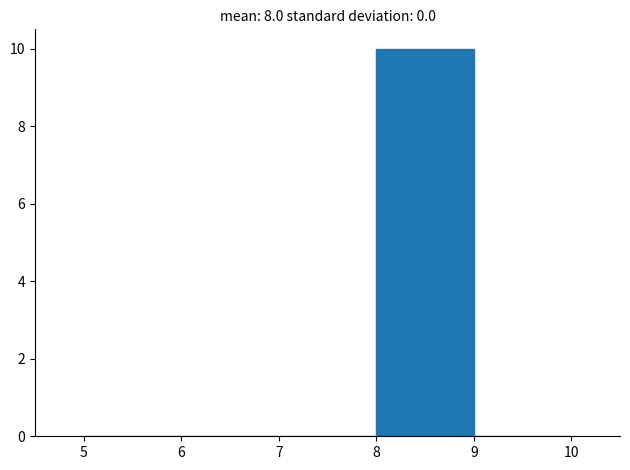

Over which range of the x-axis is the bar tallest?

8 to 9